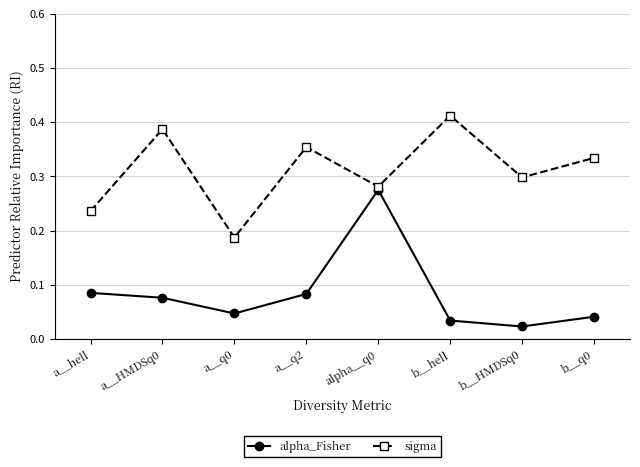

How many lines are shown in the chart?

2